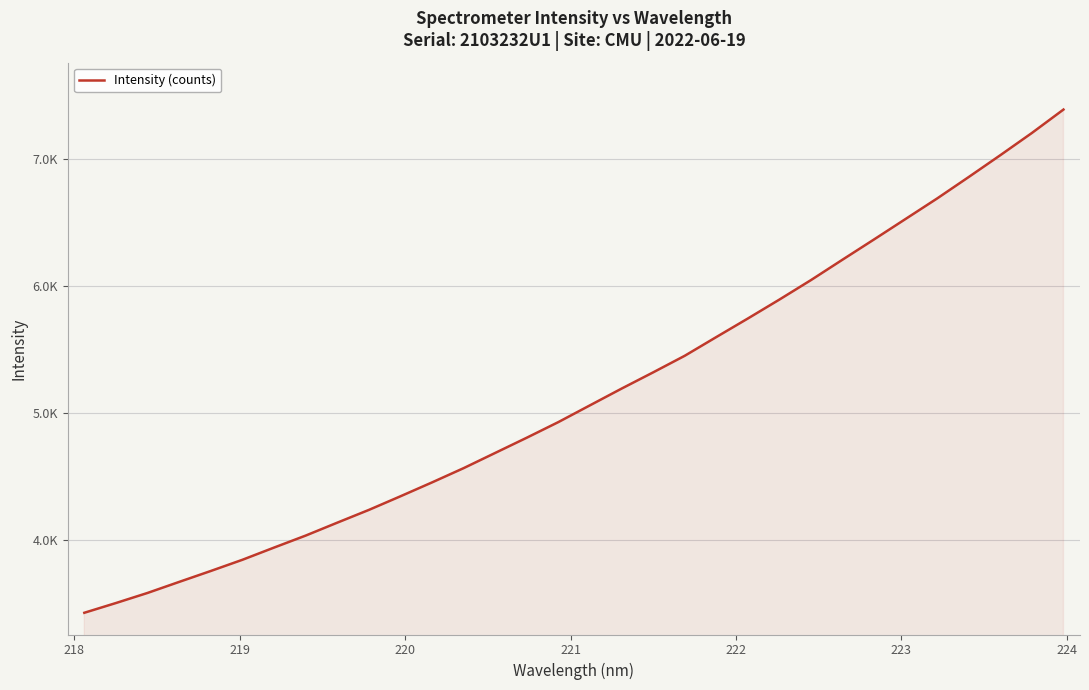

What is the sum of all values?

164501.5